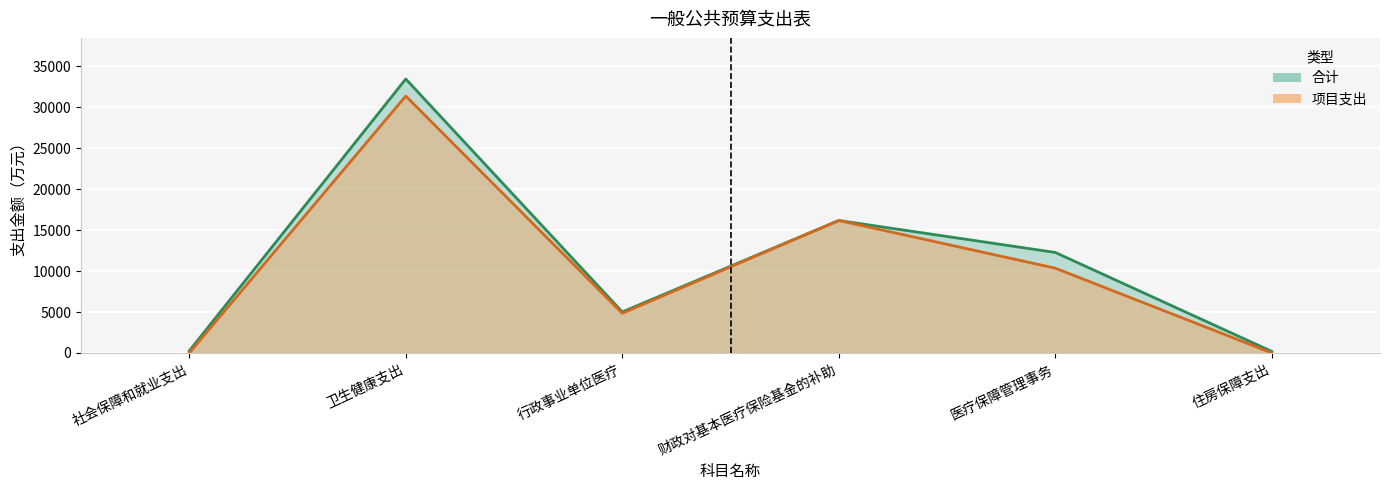

In 项目支出, how many points are higher than both neighbors (excluding endpoints)?

2